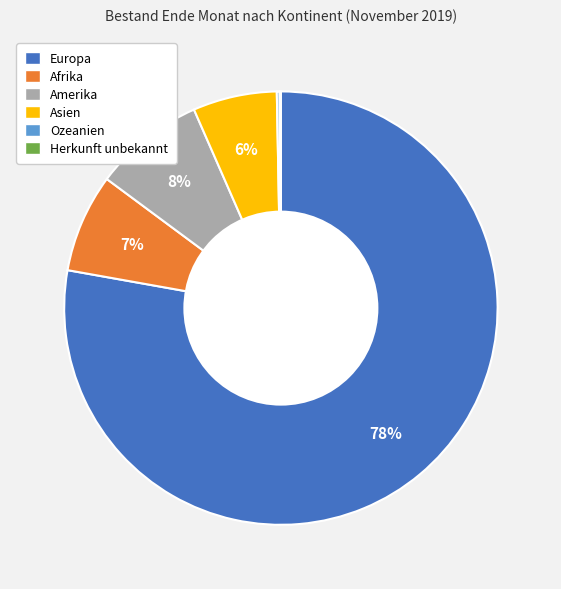

To the nearest percent, what is the average slice percentage?

17%